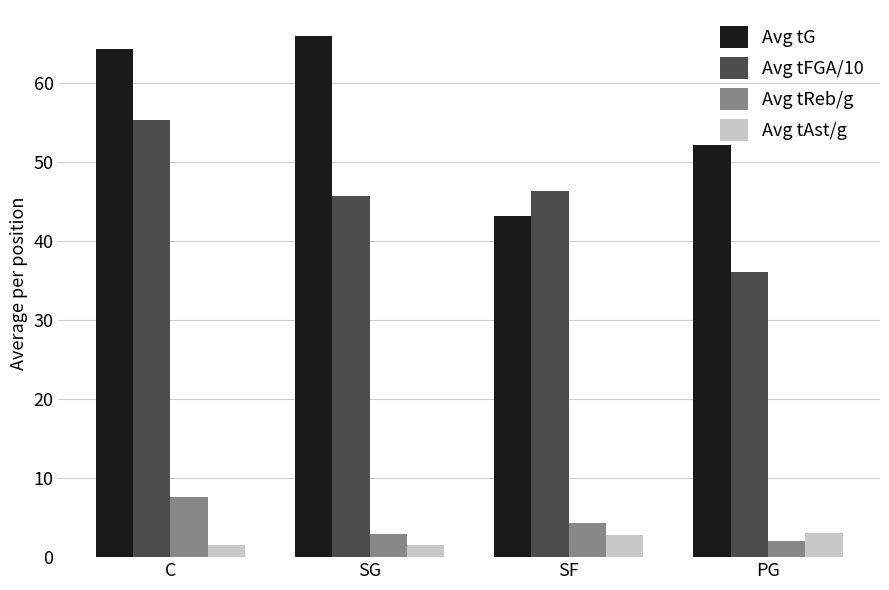

What is the approximate value of Avg tReb/g at SG?

2.9